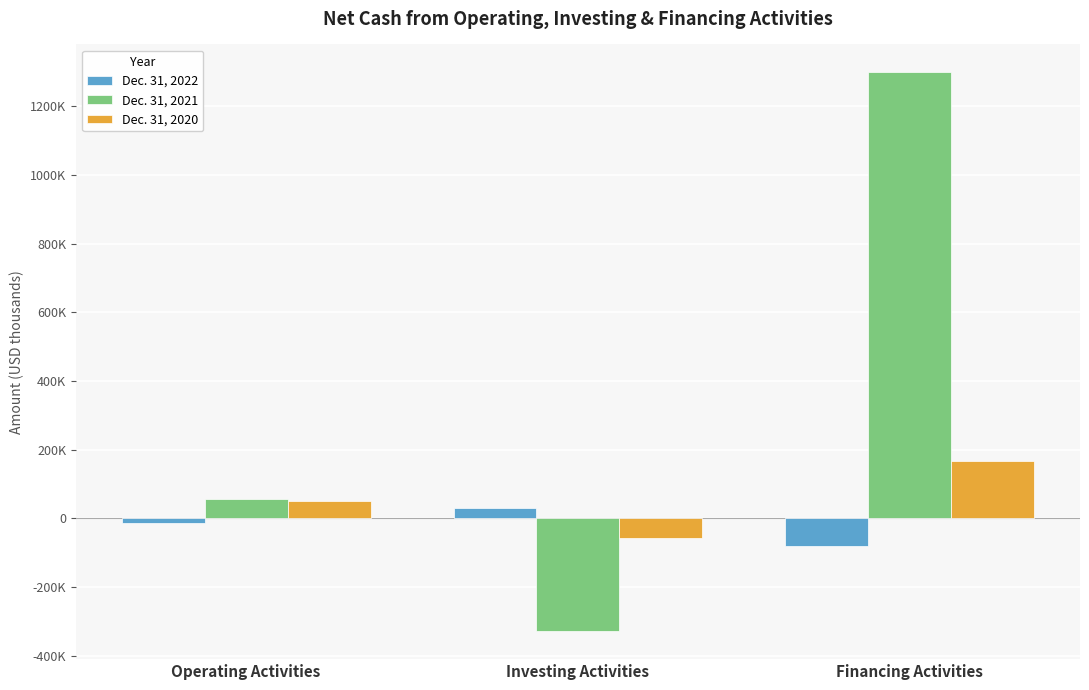

Reading left to right, extract all data points from this chart.

Dec. 31, 2022: Operating Activities=-12966	Investing Activities=28718	Financing Activities=-79487
Dec. 31, 2021: Operating Activities=56972	Investing Activities=-329121	Financing Activities=1299297
Dec. 31, 2020: Operating Activities=50273	Investing Activities=-57562	Financing Activities=167378